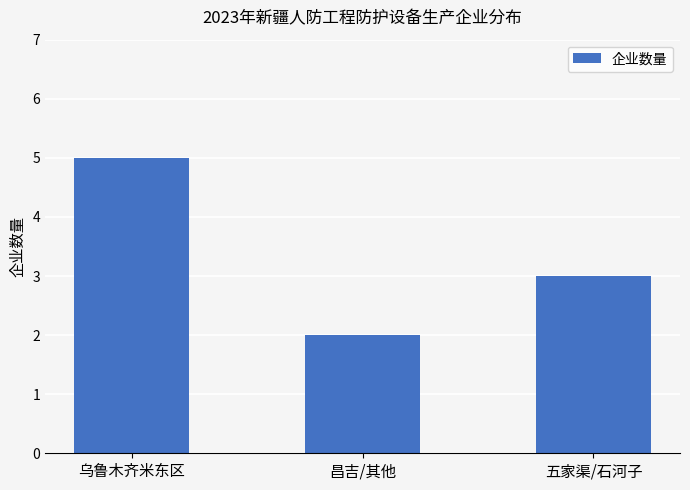

What is the difference between the values at 五家渠/石河子 and 乌鲁木齐米东区?

2